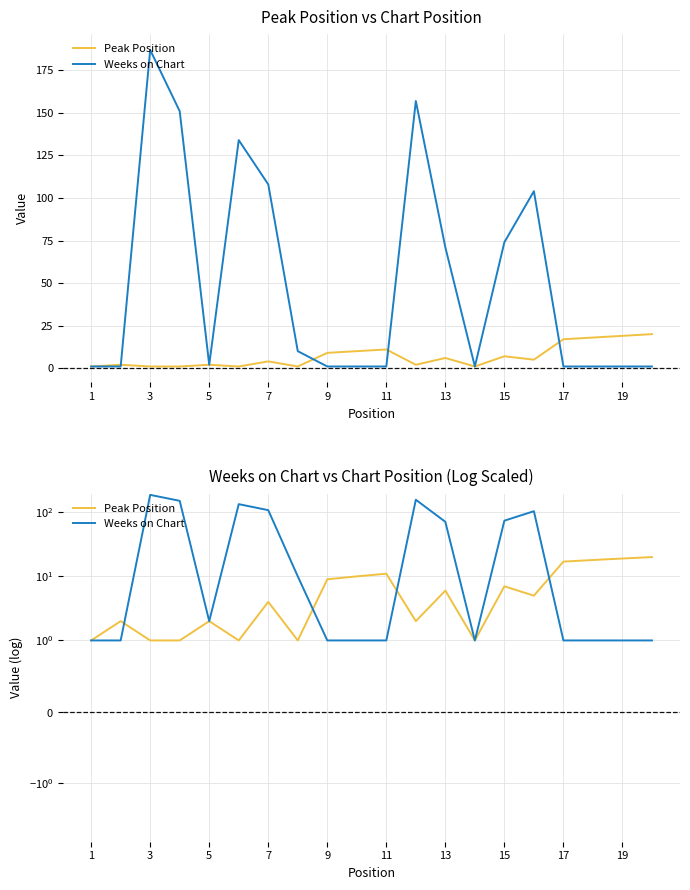

Between 17 and 1, which is larger?

17